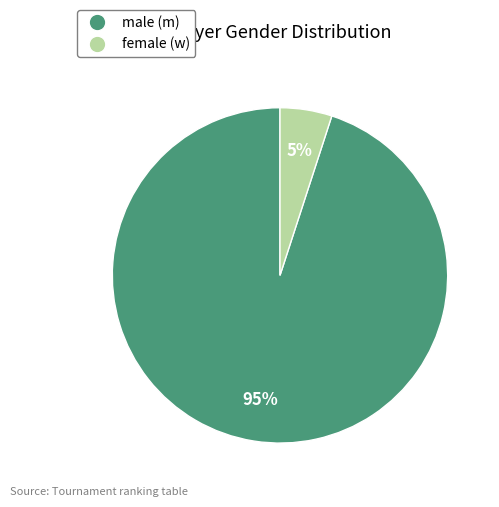

To the nearest percent, what is the difference between the largest and smallest slice percentages?

90%